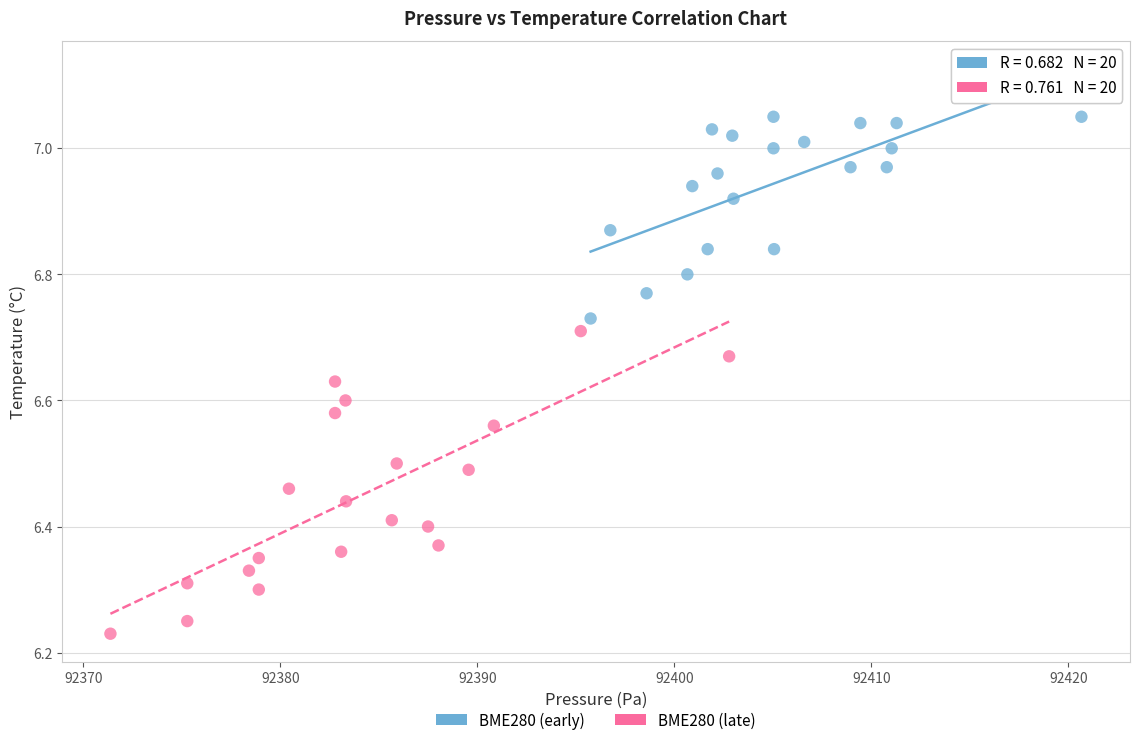

What are all the series names shown in the legend?

BME280 (early), BME280 (late)